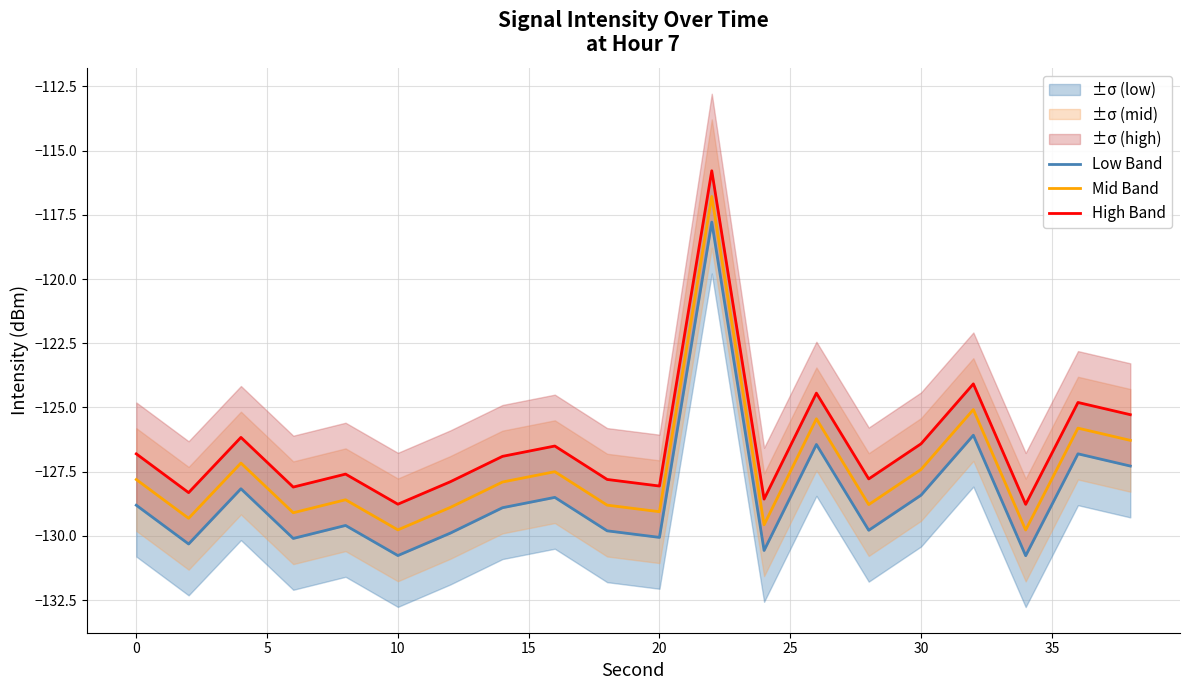

The value of Mid Band at 0 is -127.8. True or false?

True